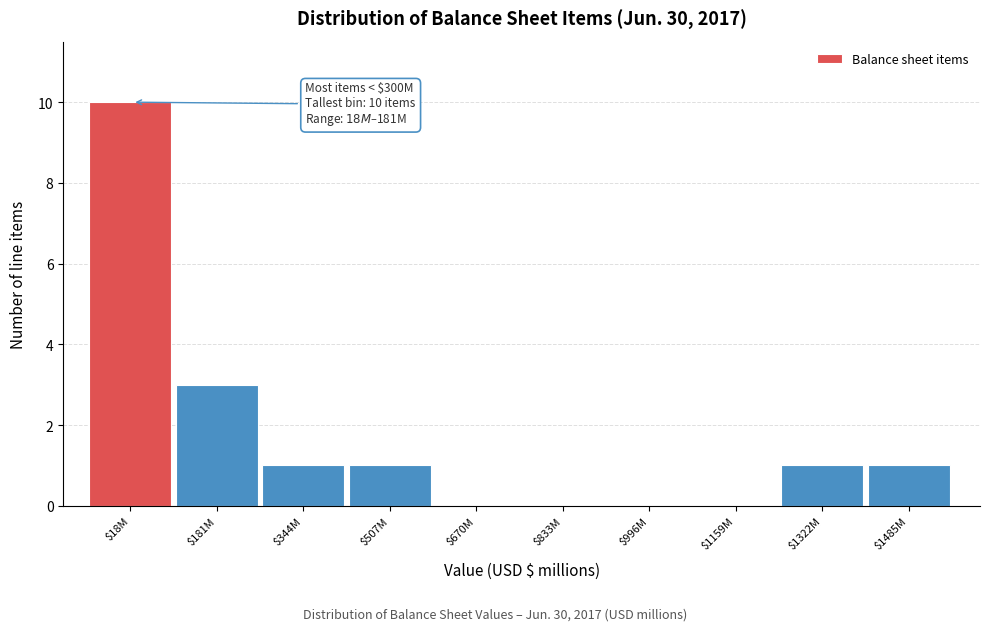

At which label is the value closest to 5?

$181M